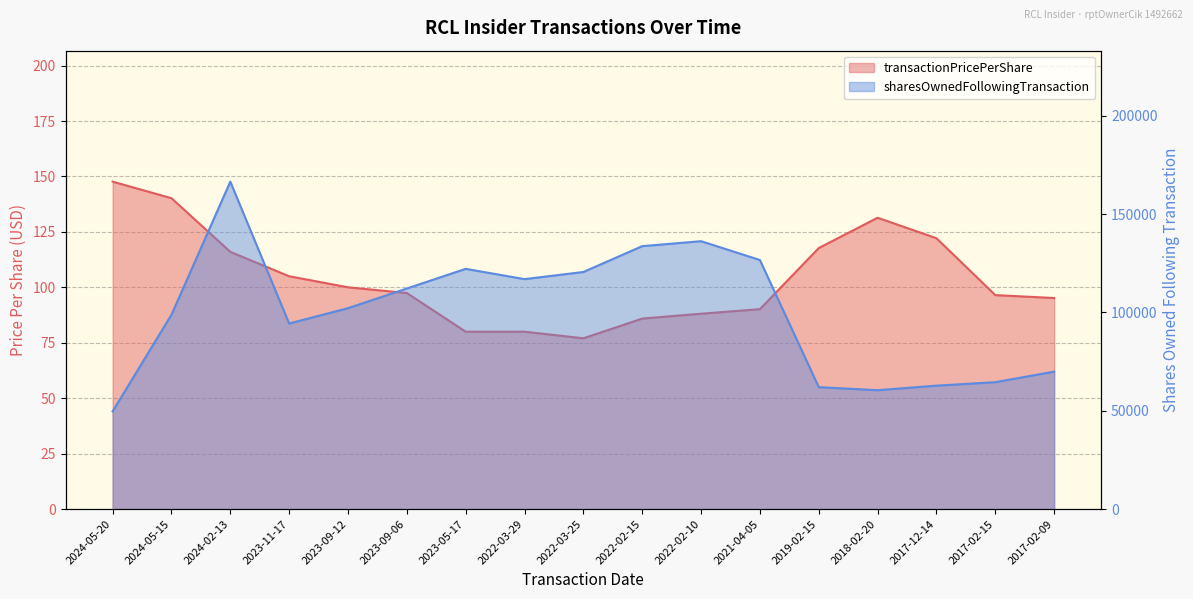

Rank the series at 2017-12-14 from lowest to highest value.

transactionPricePerShare, sharesOwnedFollowingTransaction